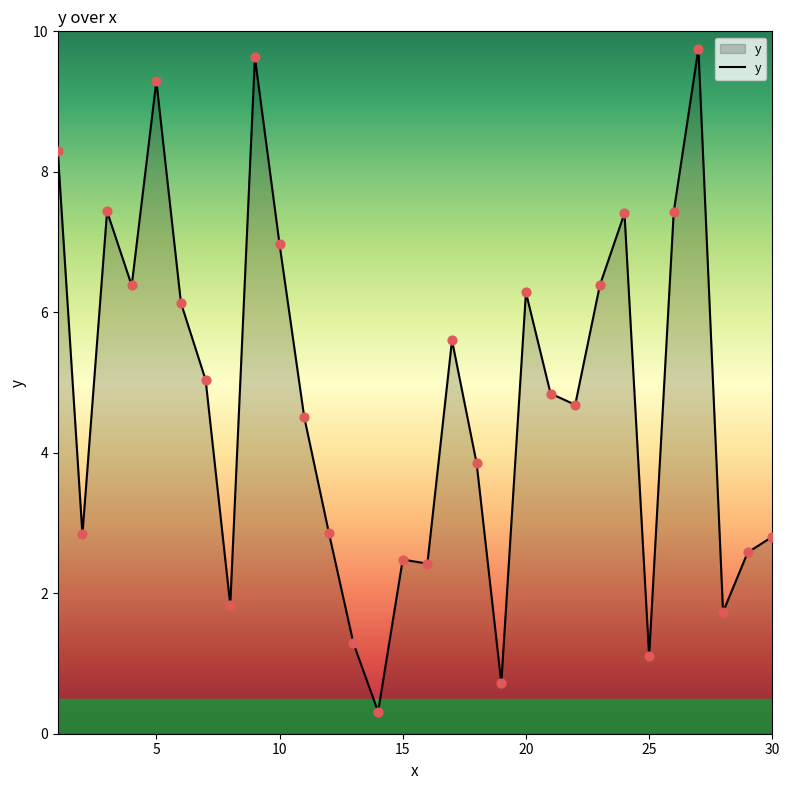

What is the maximum value shown in the chart?

9.8